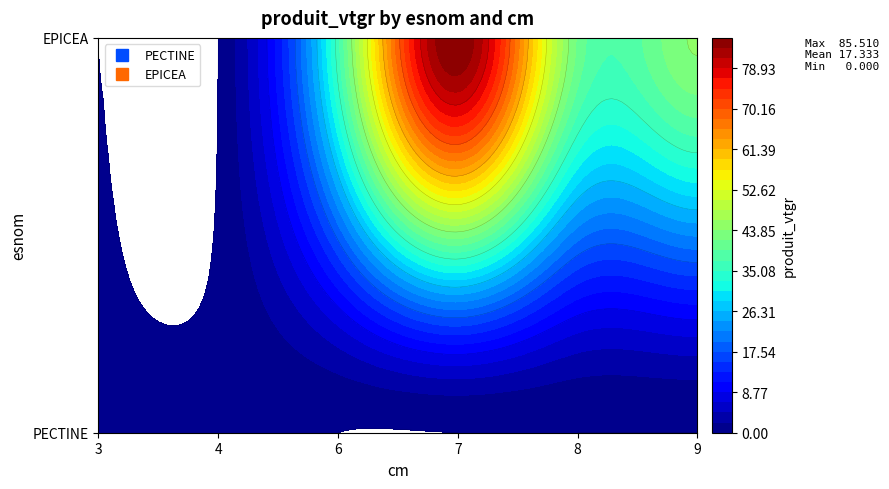

Which category has the lowest value in the EPICEA series?

3